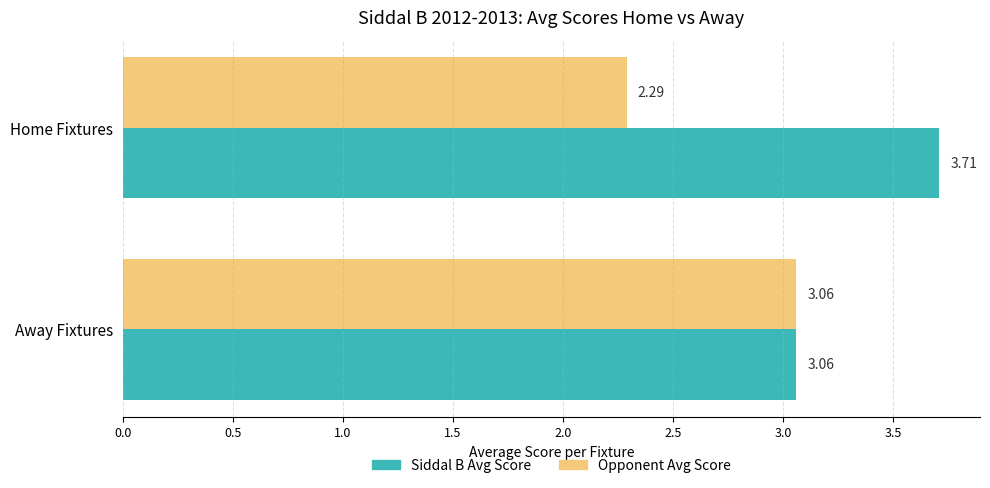

What is the average value of the Siddal B Avg Score series?

3.4